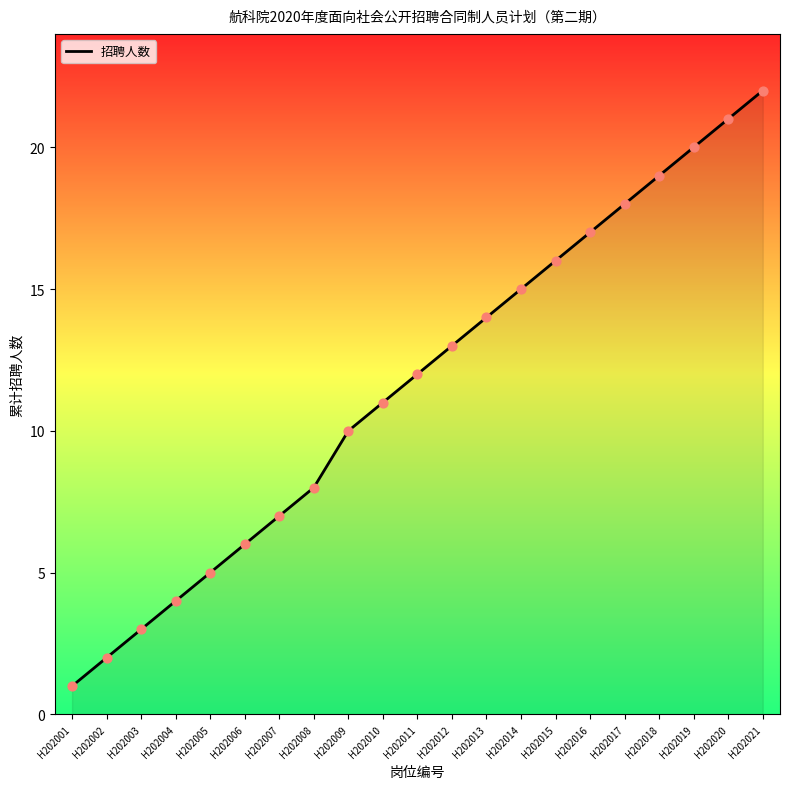

What is the ratio of the value at H202001 to the value at H202010?

0.1